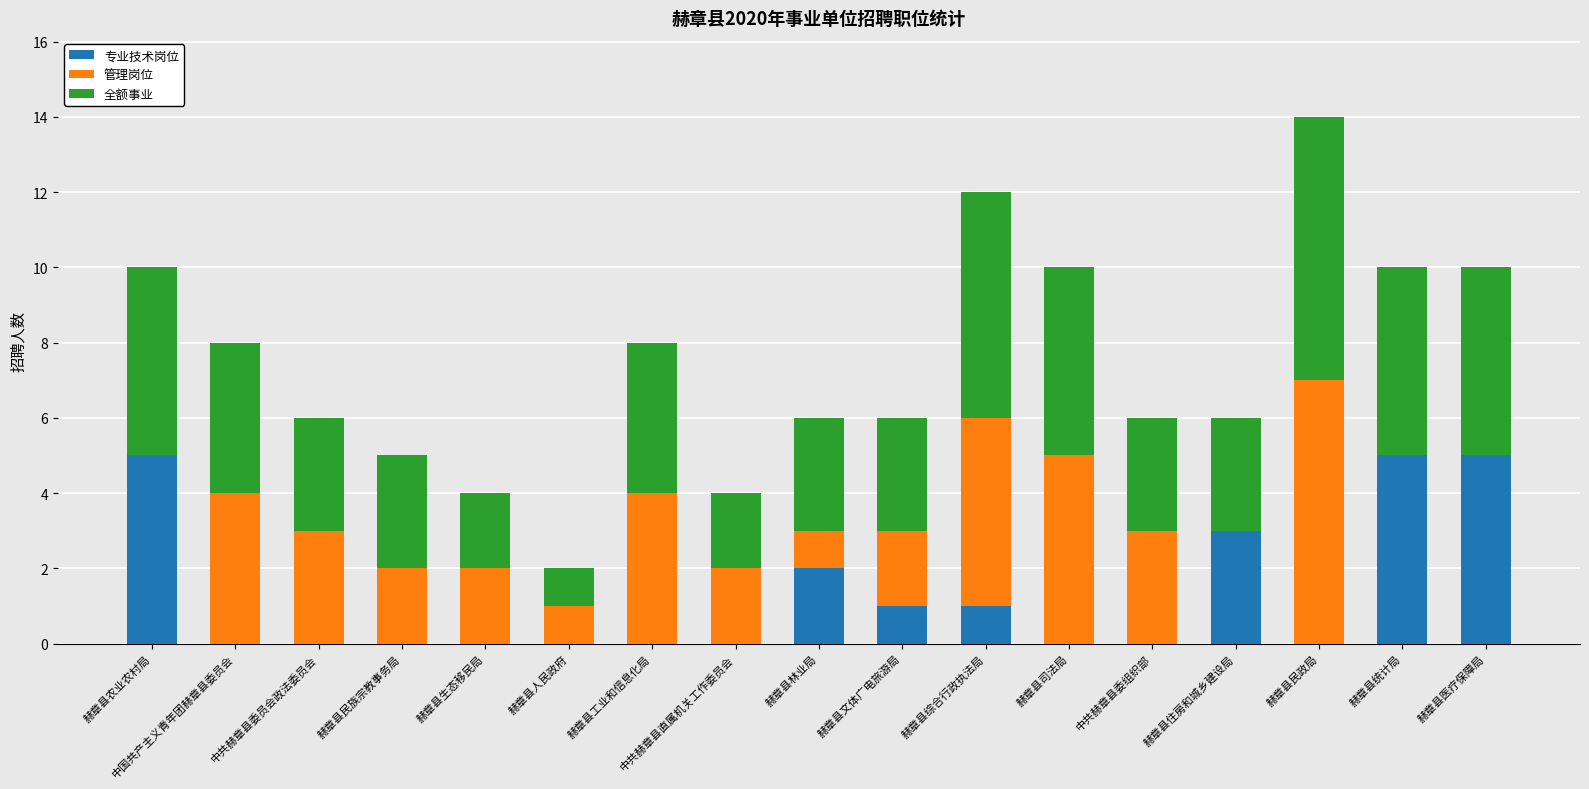

What is the sum of the 专业技术岗位 values at 中国共产主义青年团赫章县委员会 and 赫章县住房和城乡建设局?

3